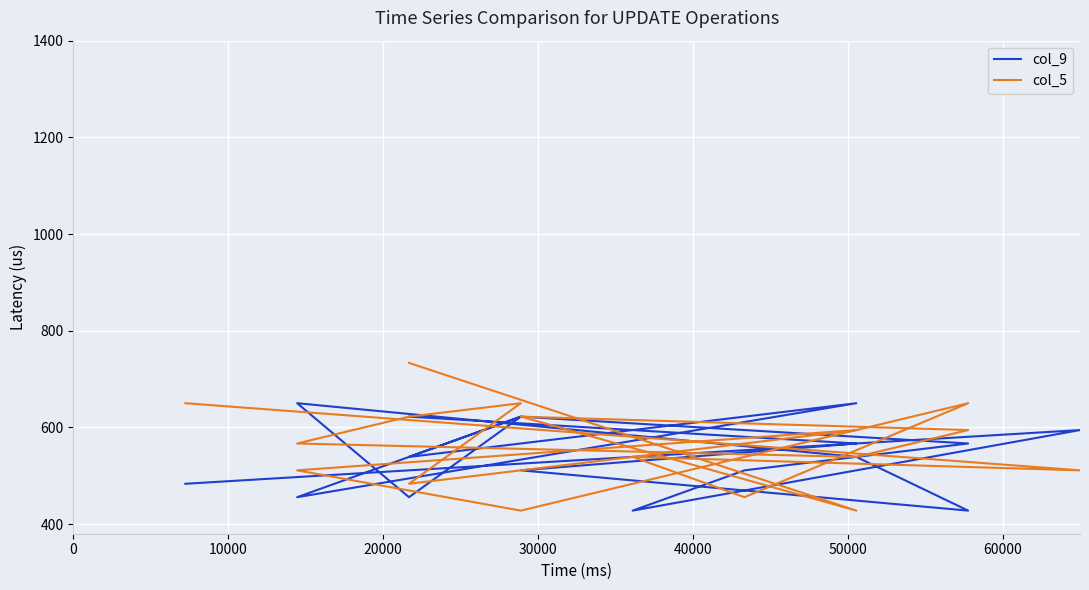

How many lines are shown in the chart?

2